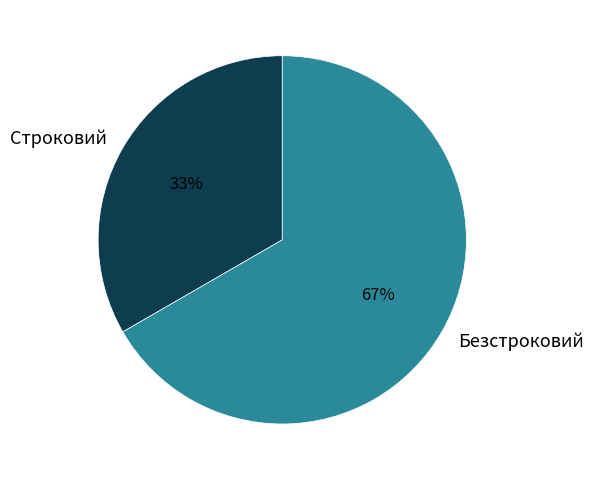

What is the majority slice?

Безстроковий